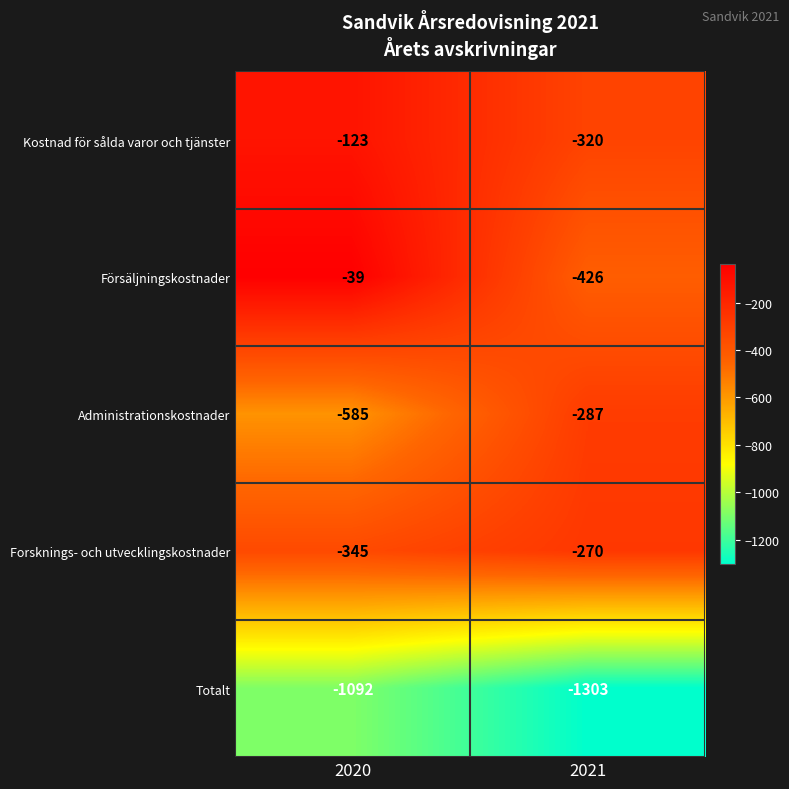

Is it true that Kostnad för sålda varor och tjänster equals -200 at 2020?

False